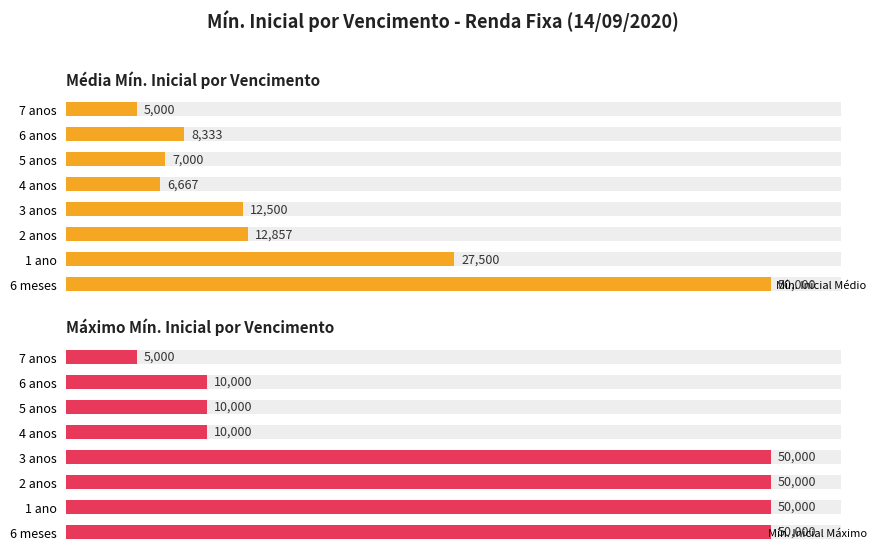

What value does the Mín. Inicial Médio series have at 2 anos?

12857.1